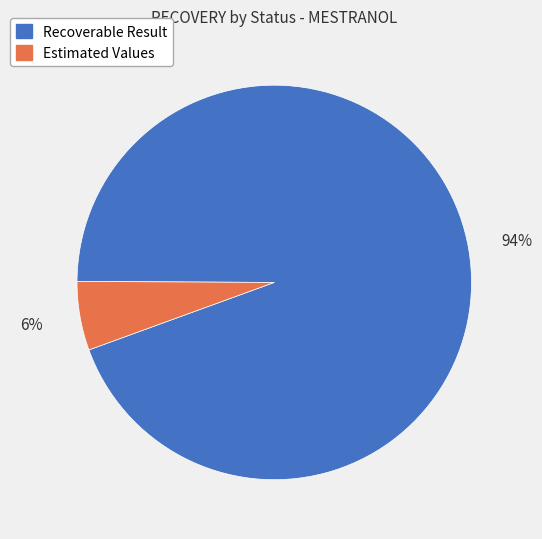

How many slices are in this pie chart?

2